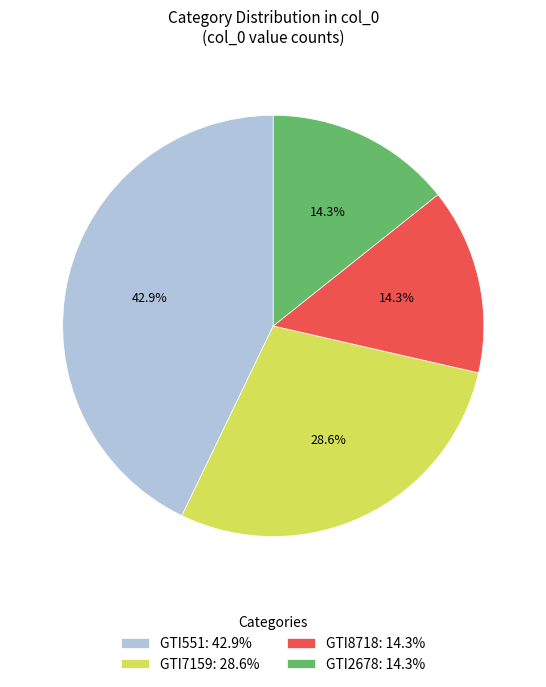

Does any single category account for the majority?

No